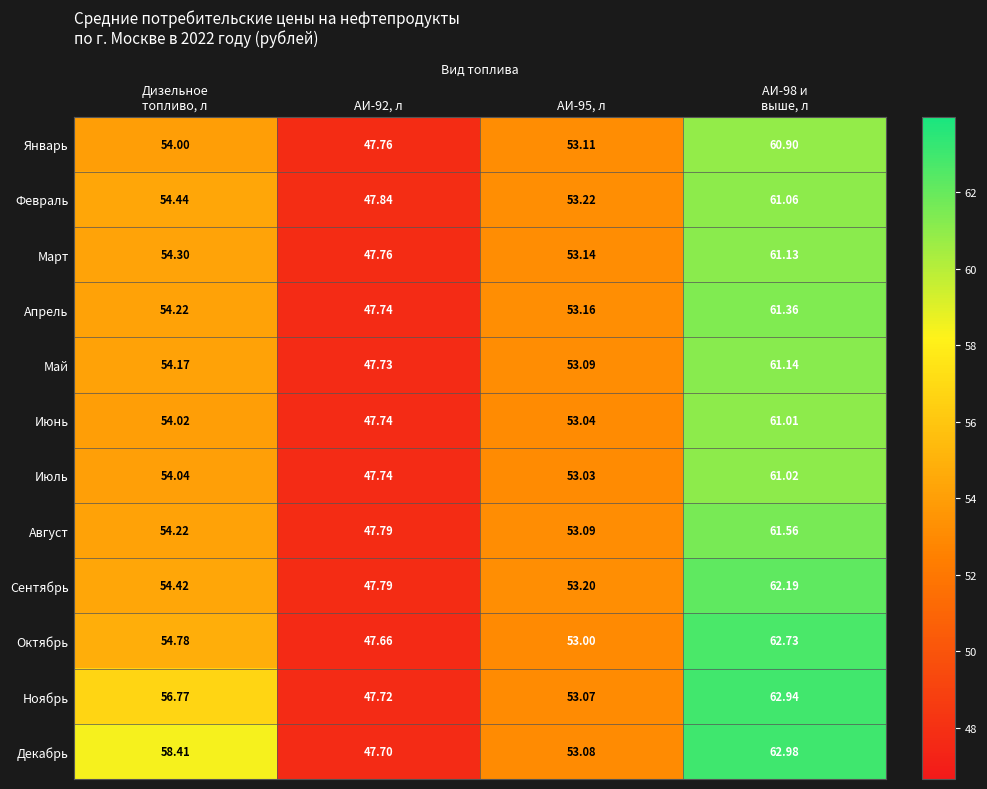

Rank the series by their maximum value, from highest to lowest.

Декабрь, Ноябрь, Октябрь, Сентябрь, Август, Апрель, Май, Март, Февраль, Июль, Июнь, Январь